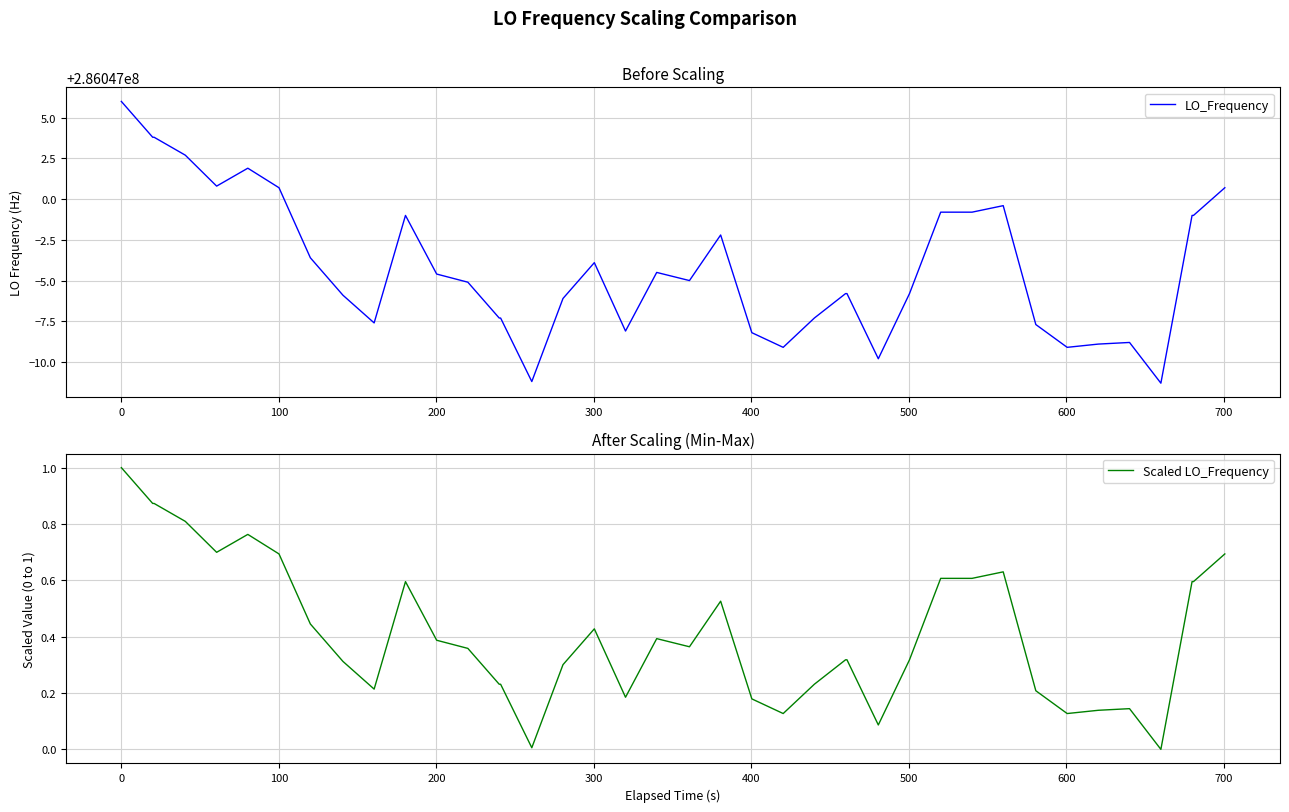

What is the highest value of the Scaled LO_Frequency series?

1.0